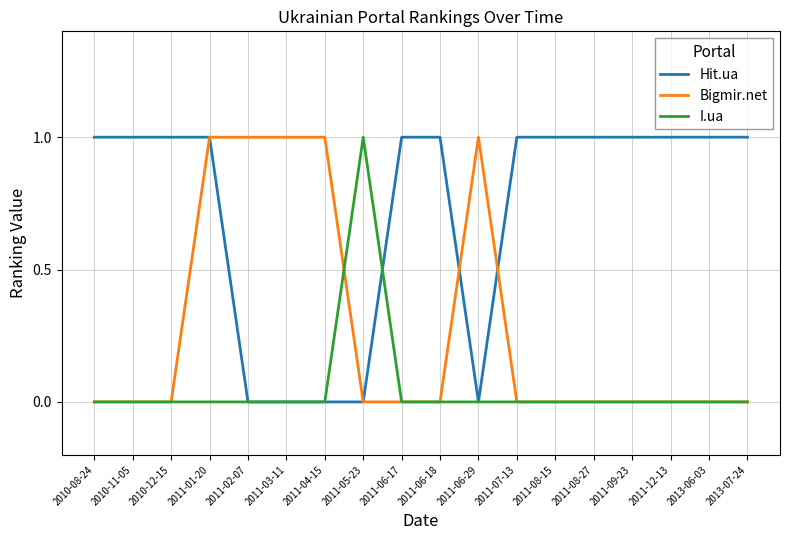

At which label does I.ua reach its peak?

2011-05-23